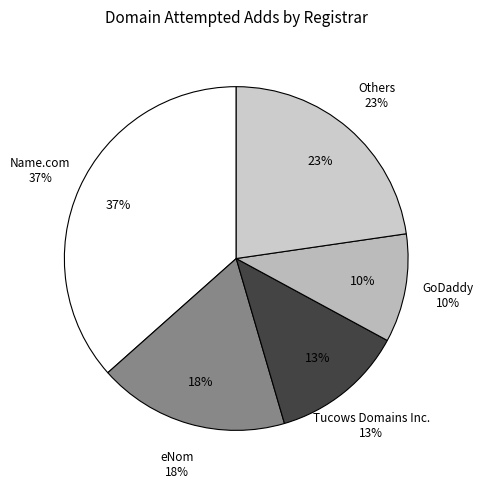

Which slice is the largest?

Name.com